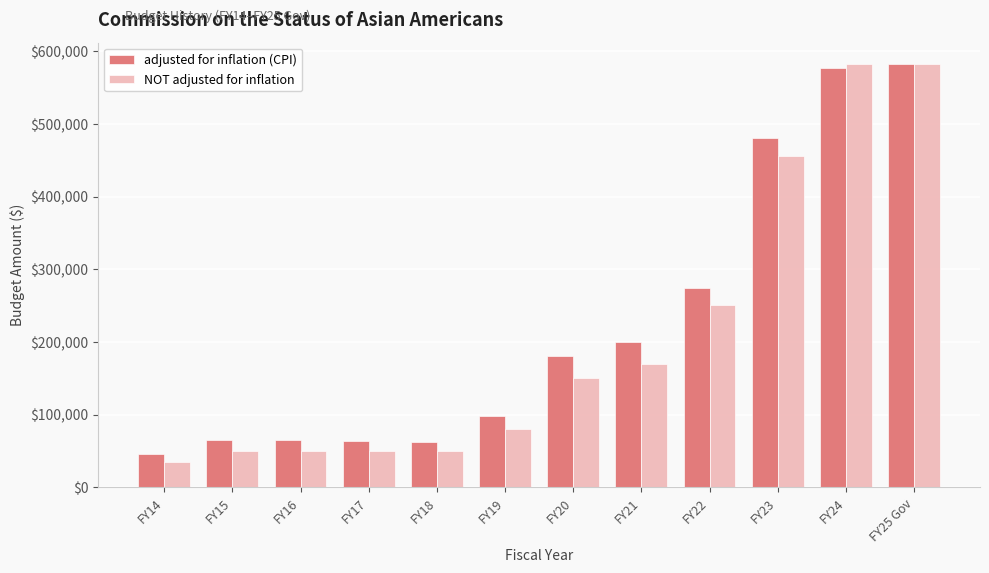

What is the difference between the maximum and second lowest values in the adjusted for inflation (CPI) series?

520402